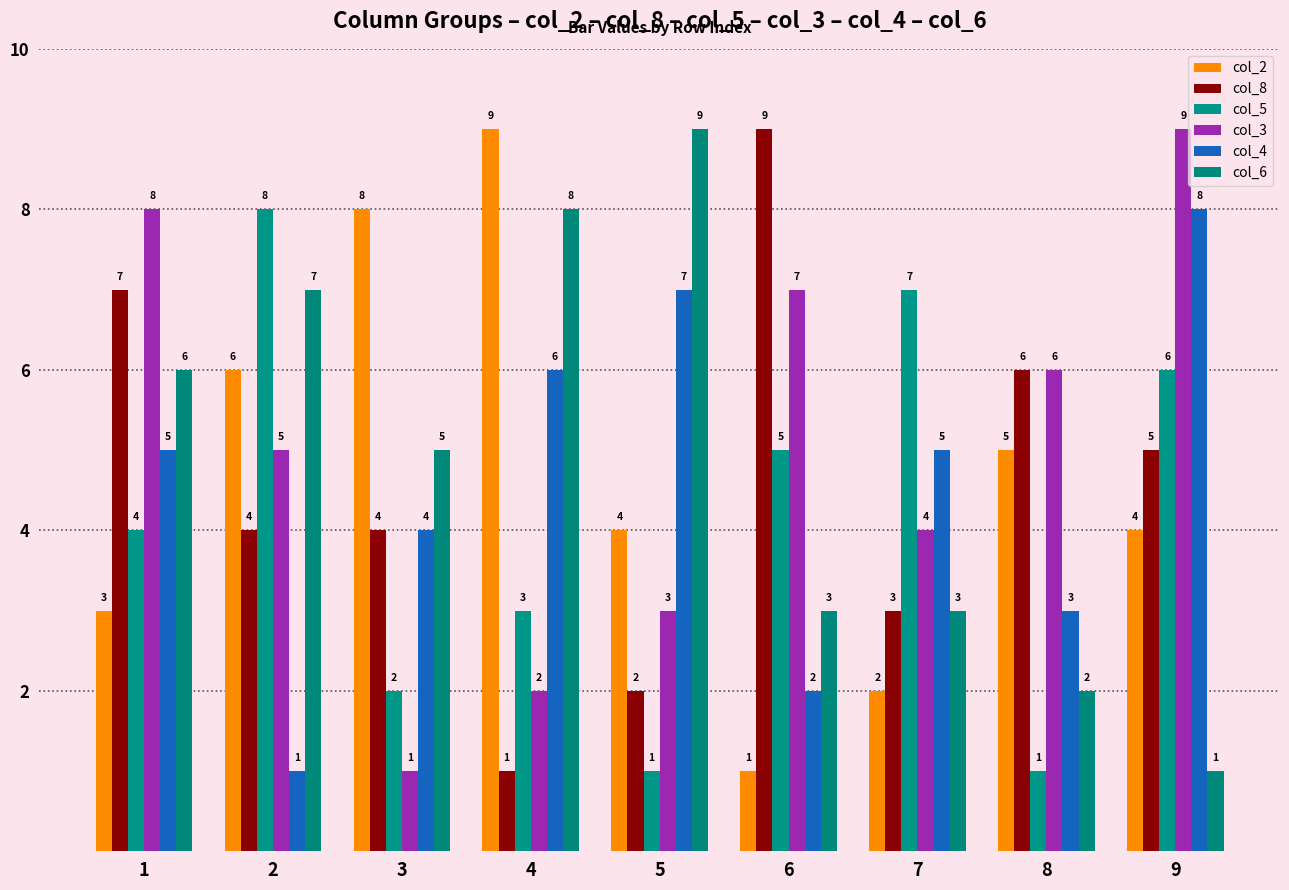

At 1, list the series in order from largest to smallest.

col_3, col_8, col_6, col_4, col_5, col_2